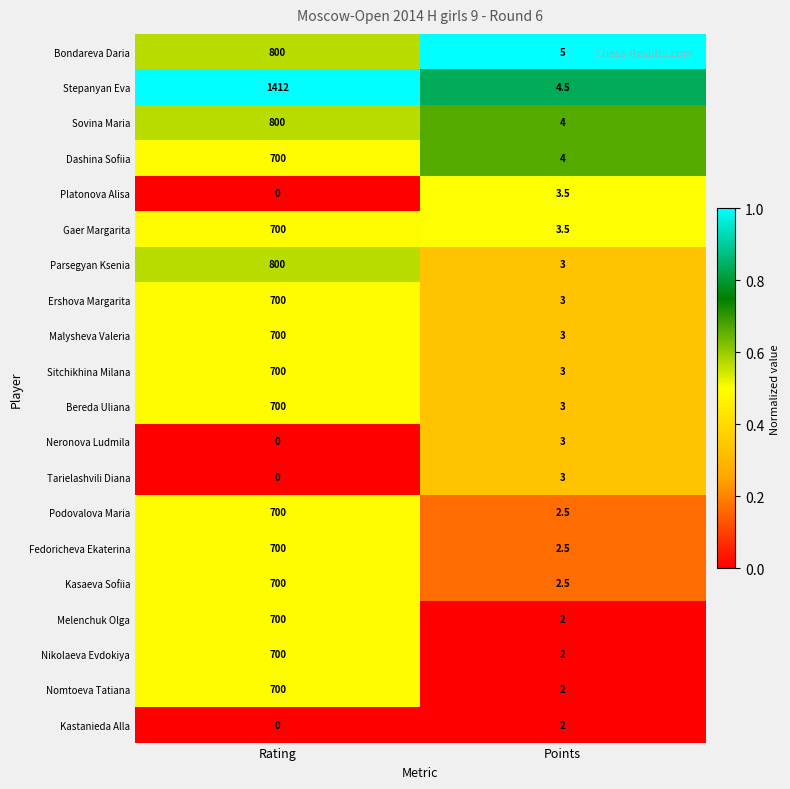

What is the sum of all Sovina Maria values?

804.0